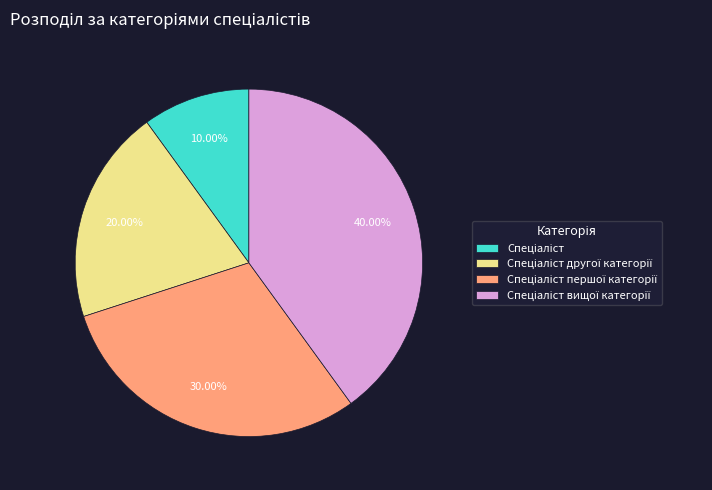

Is there any slice that represents more than half of the pie?

No